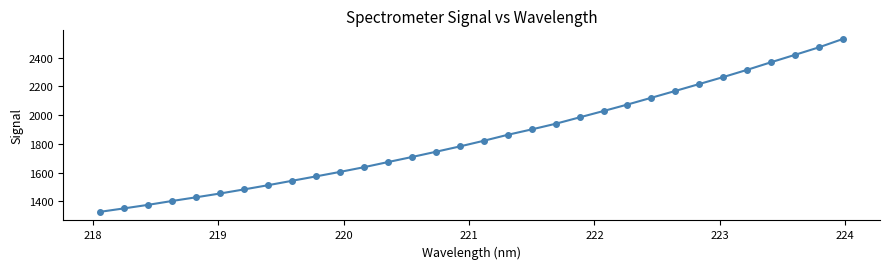

True or false: there are more than 2 points higher than both neighbors.

False